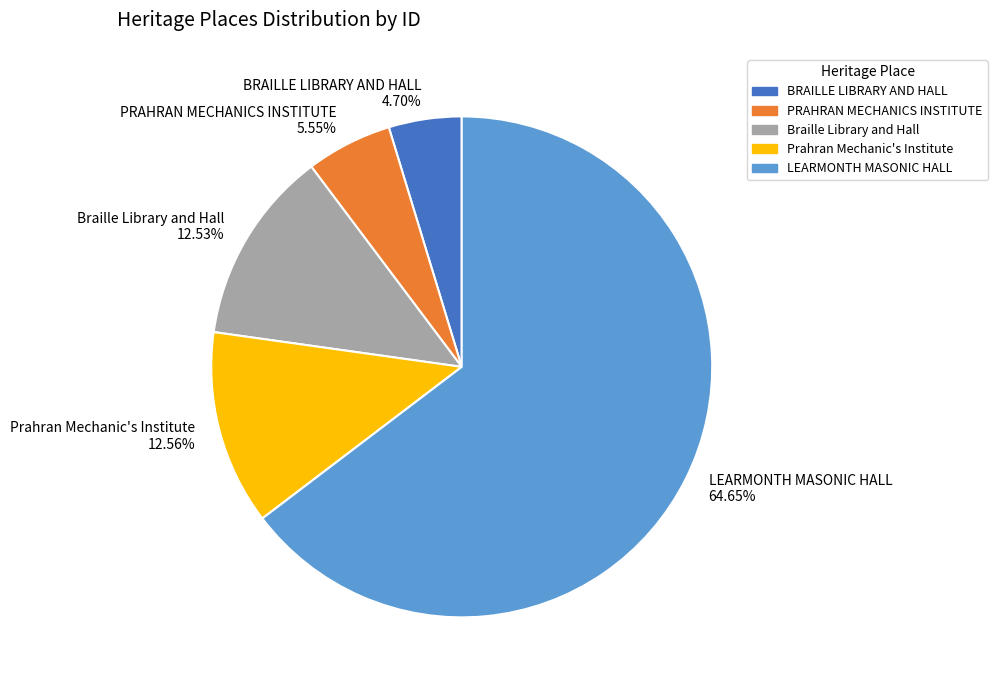

To the nearest percent, what is the combined percentage of LEARMONTH MASONIC HALL and PRAHRAN MECHANICS INSTITUTE?

70%